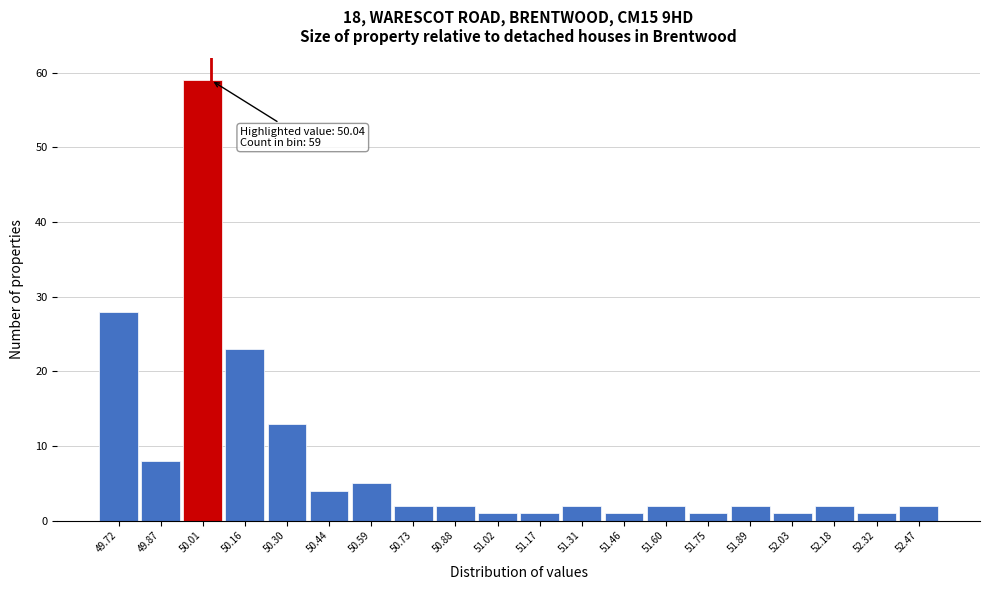

Over which range of the x-axis is the bar tallest?

49.94 to 50.08